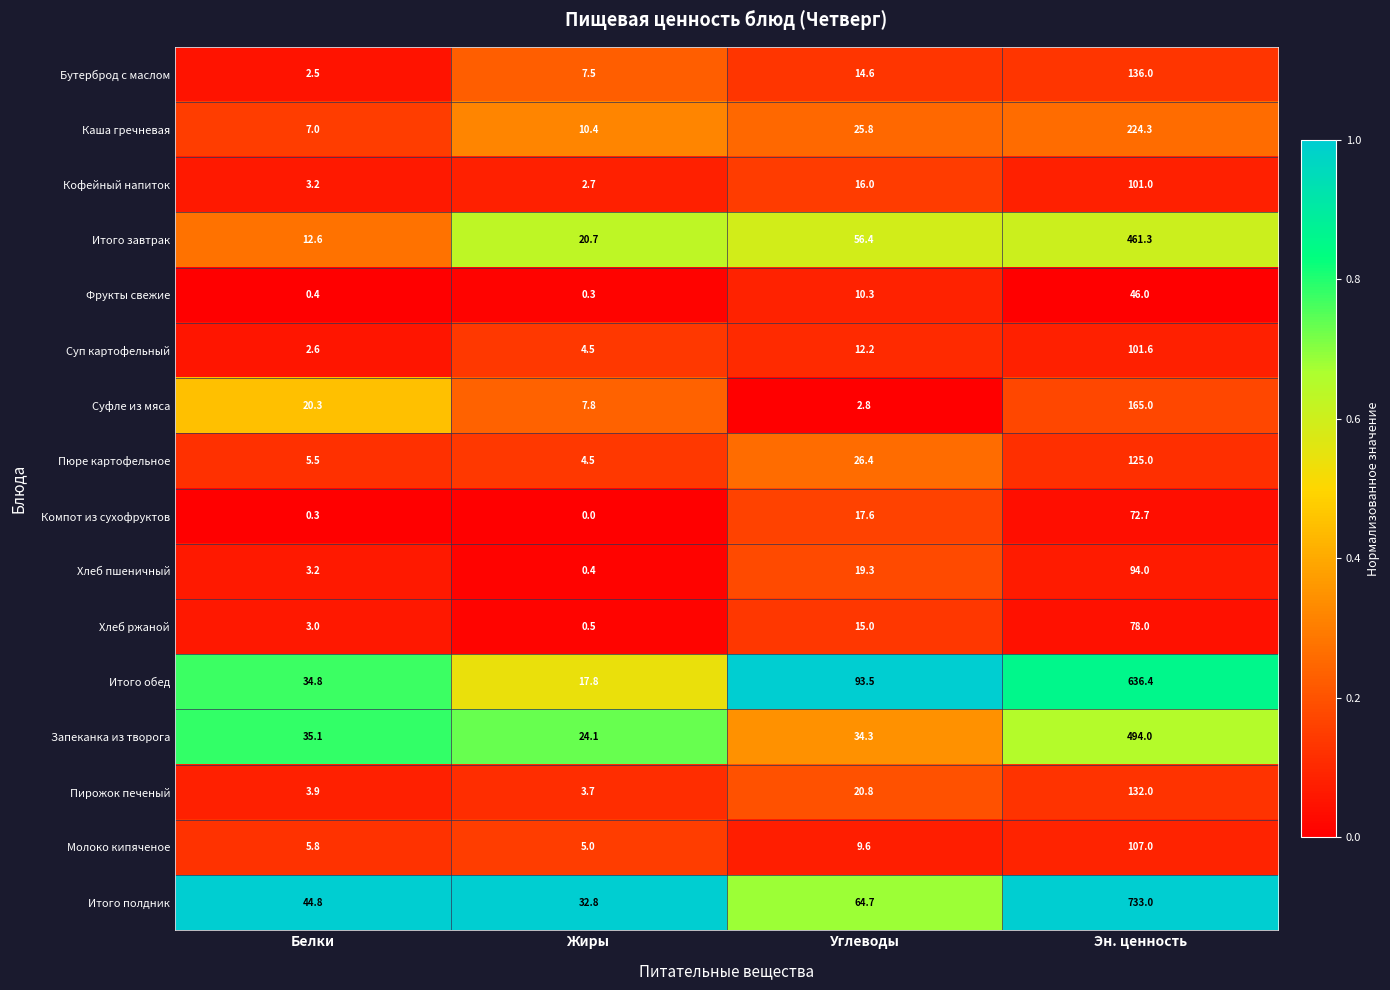

What is the difference between the second highest and second lowest values in the Суфле из мяса series?

12.5